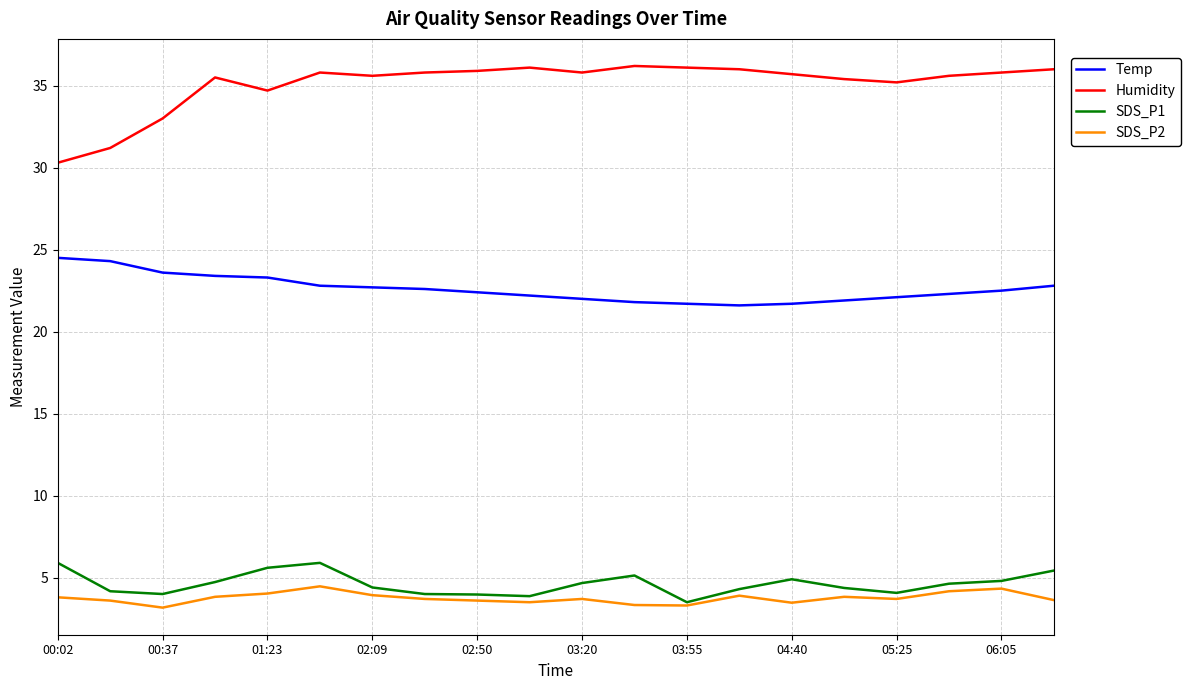

What is the lowest value of the Temp series?

21.6